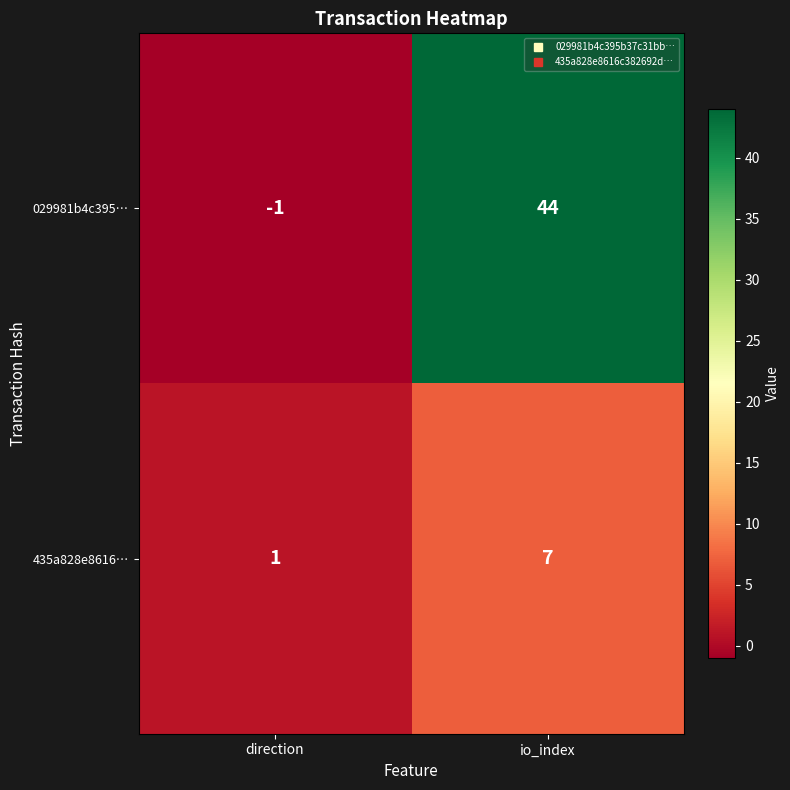

At which category is the sum across all series the highest?

io_index